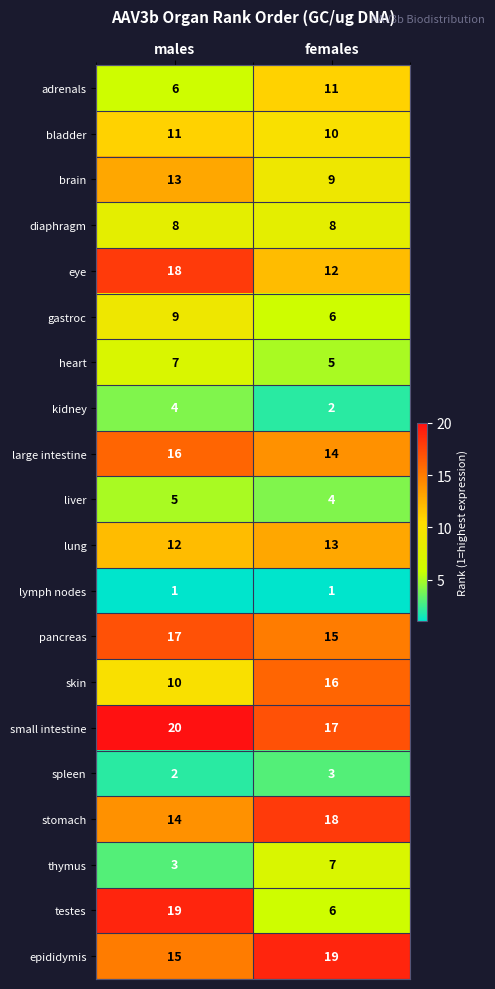

What is the total value across all series at females?

196